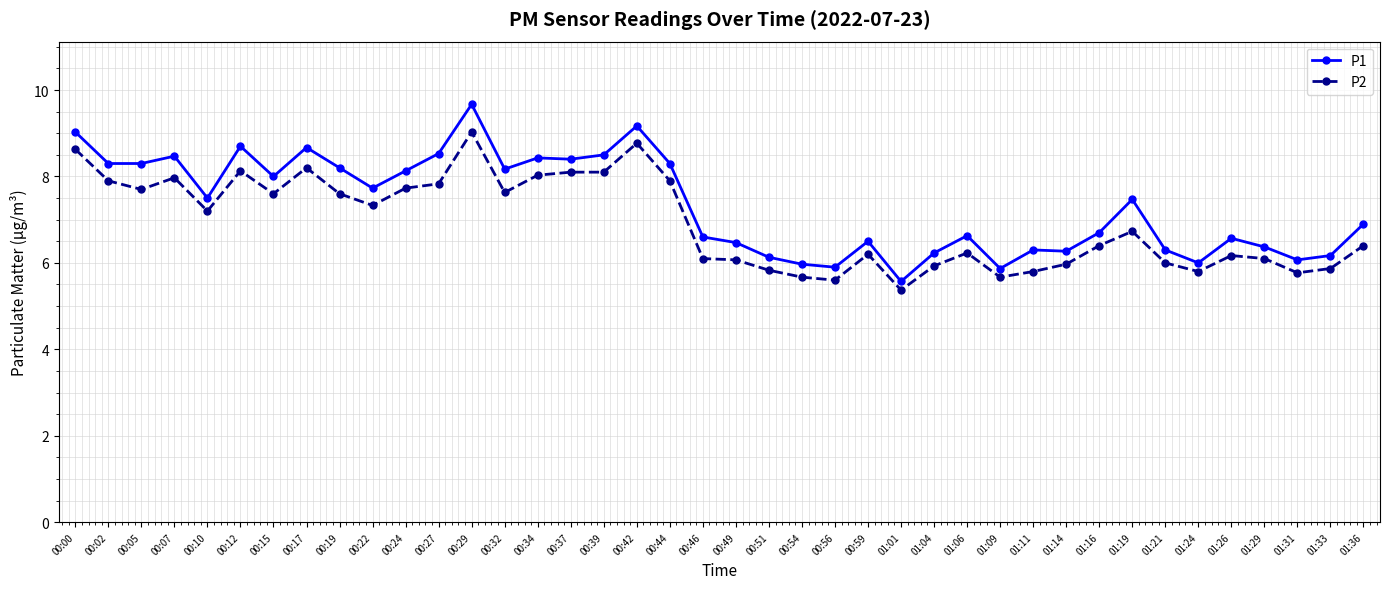

Count the number of data series in this chart.

2